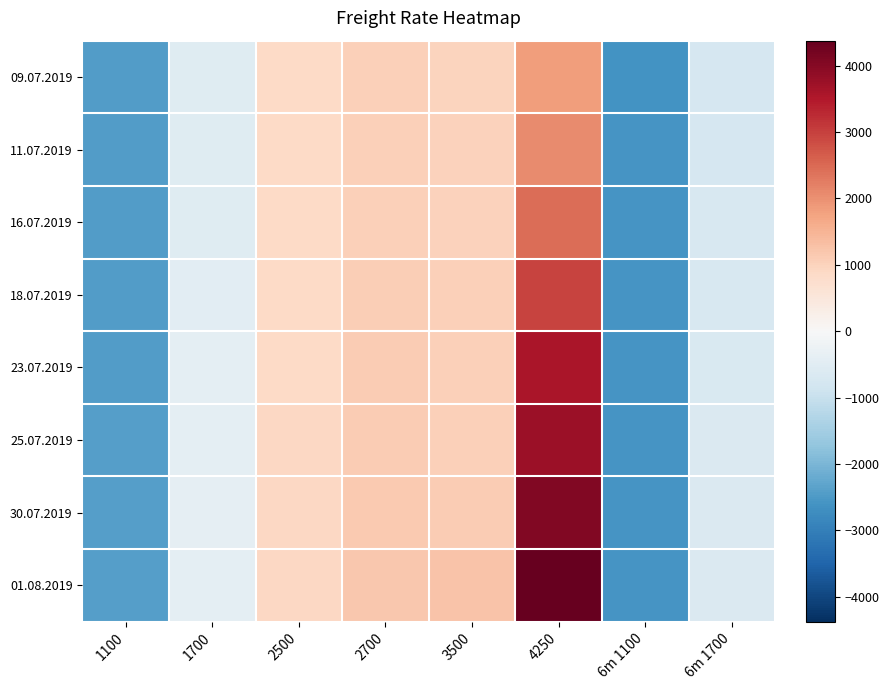

Reading right to left, list all the values displayed in this chart.

09.07.2019: 6m 1700=-745.6	6m 1100=-2606.6	4250=1822.4	3500=975.4	2700=1032.4	2500=872.4	1700=-534.6	1100=-2458.6
11.07.2019: 6m 1700=-725.6	6m 1100=-2593.6	4250=2066.4	3500=1017.4	2700=1034.4	2500=875.4	1700=-525.6	1100=-2451.6
16.07.2019: 6m 1700=-717.6	6m 1100=-2581.6	4250=2446.4	3500=1017.4	2700=1034.4	2500=873.4	1700=-514.6	1100=-2437.6
18.07.2019: 6m 1700=-686.6	6m 1100=-2596.6	4250=2946.4	3500=1031.4	2700=1089.4	2500=863.4	1700=-475.6	1100=-2445.6
23.07.2019: 6m 1700=-650.6	6m 1100=-2587.6	4250=3561.4	3500=1038.4	2700=1114.4	2500=861.4	1700=-430.6	1100=-2431.6
25.07.2019: 6m 1700=-638.6	6m 1100=-2580.6	4250=3754.4	3500=1058.4	2700=1125.4	2500=892.4	1700=-420.6	1100=-2408.6
30.07.2019: 6m 1700=-622.6	6m 1100=-2581.6	4250=4038.4	3500=1106.4	2700=1142.4	2500=916.4	1700=-401.6	1100=-2409.6
01.08.2019: 6m 1700=-629.6	6m 1100=-2578.6	4250=4377.4	3500=1234.4	2700=1165.4	2500=918.4	1700=-412.6	1100=-2420.6